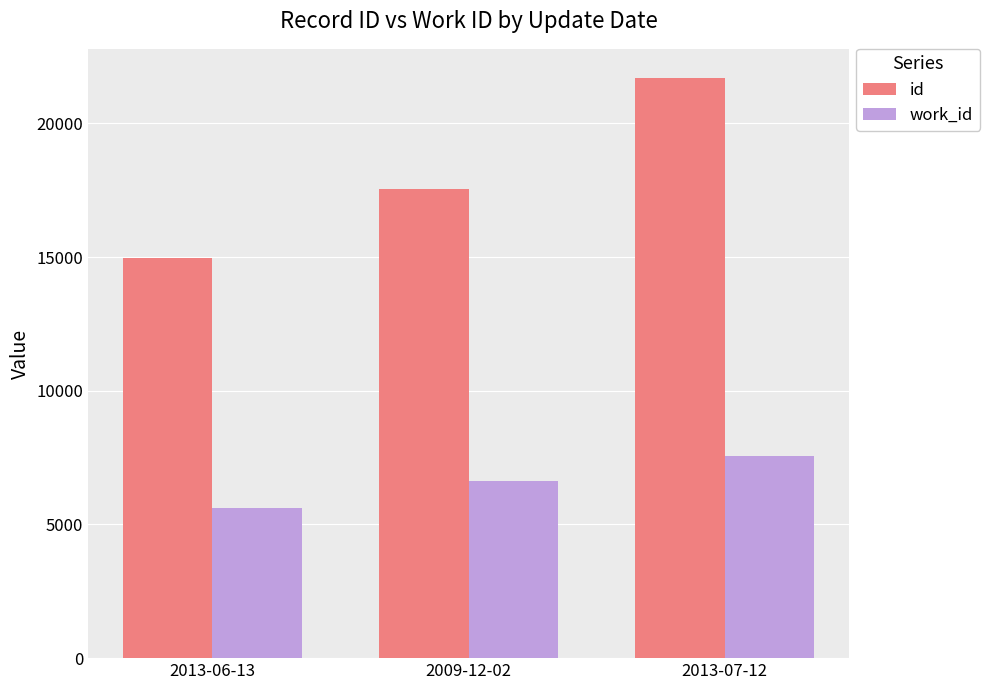

What is the total value across all series at 2009-12-02?

24146